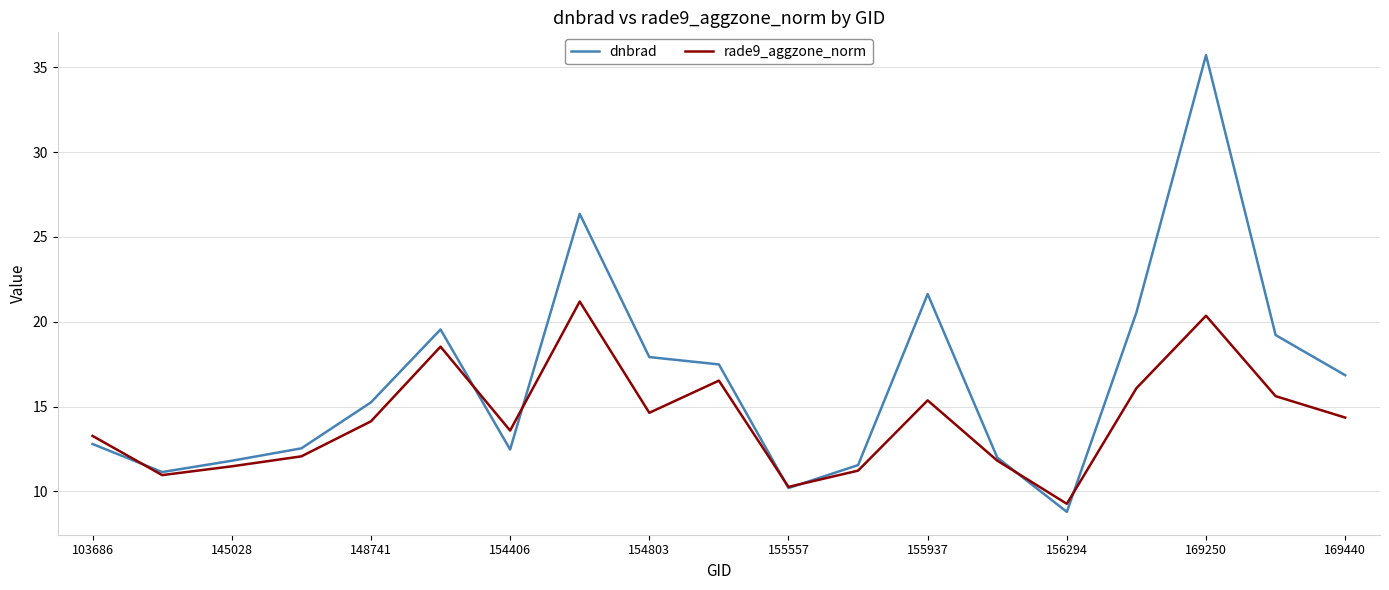

True or false: rade9_aggzone_norm and dnbrad intersect in this chart.

True